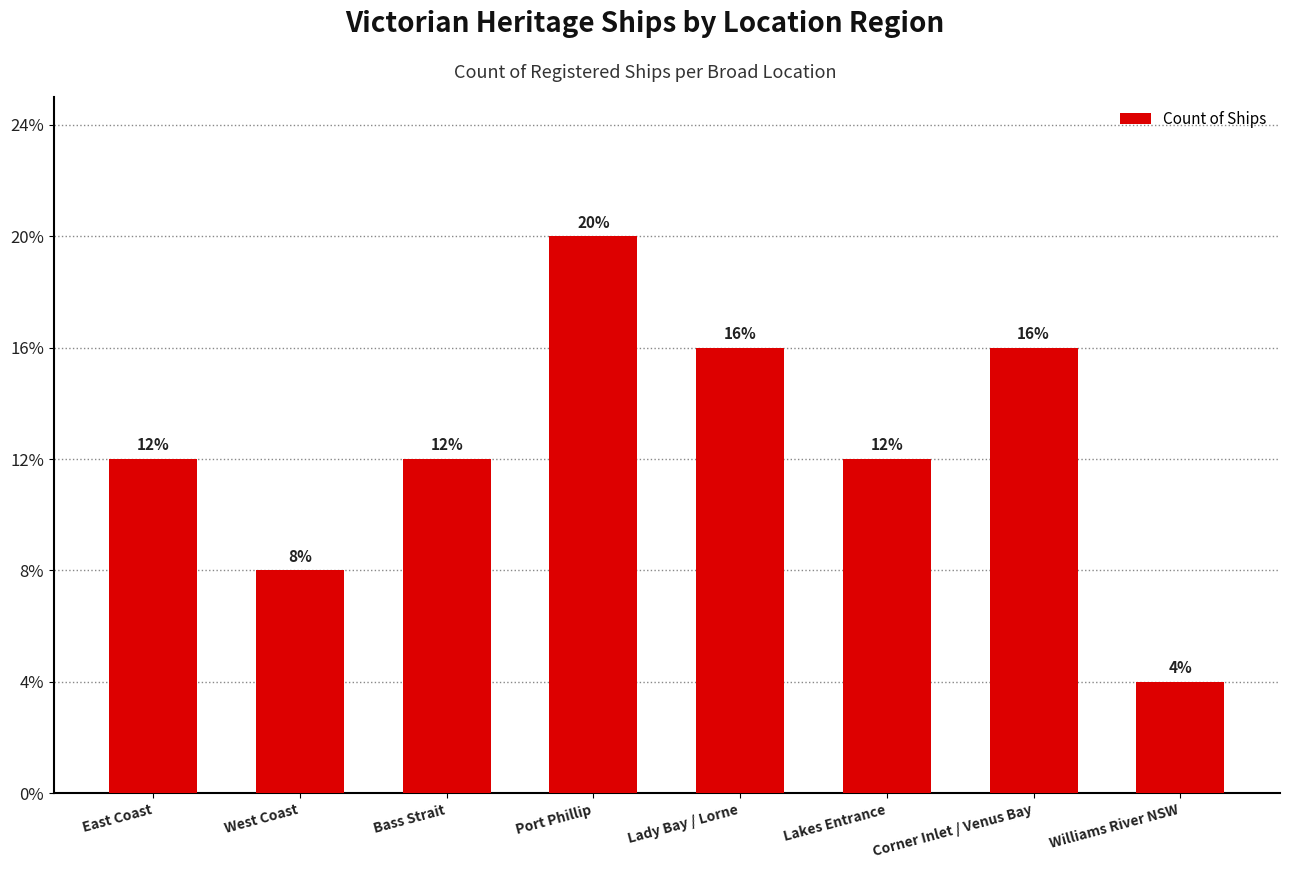

What value does the data have at Port Phillip?

5